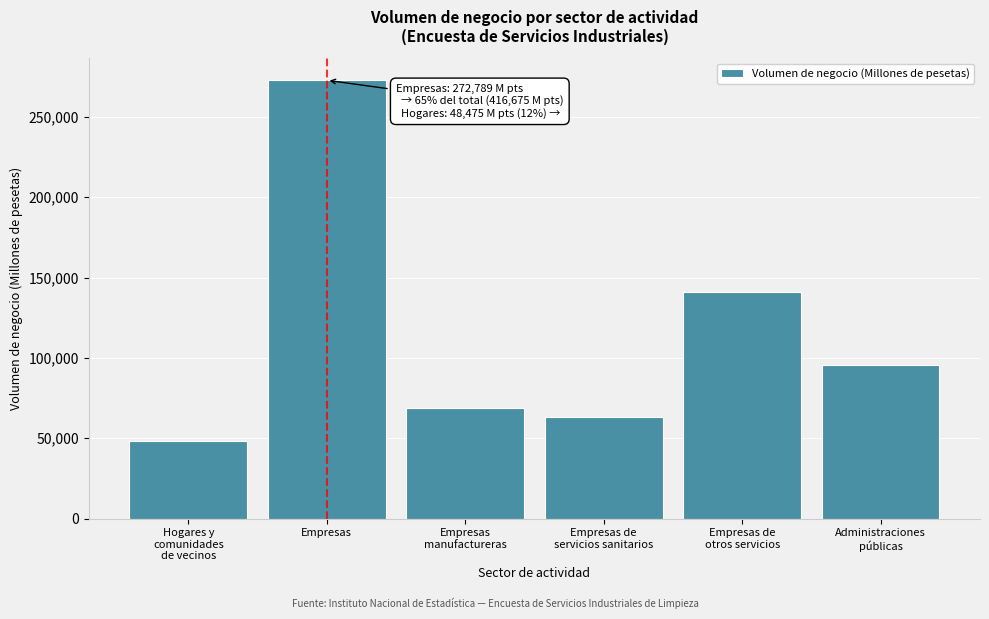

Reading left to right, extract all data points from this chart.

48475	272789	68789	63013	140987	95411